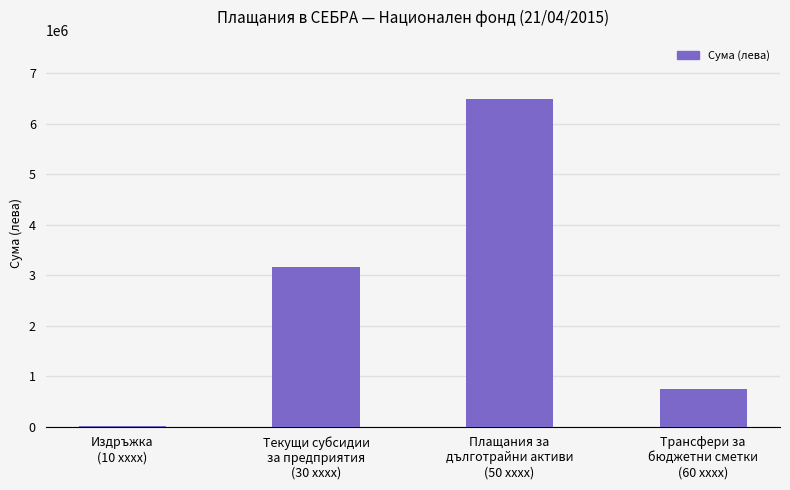

Reading left to right, transcribe all the data shown in this chart.

3453.7	3165174.0	6496431.2	748761.9